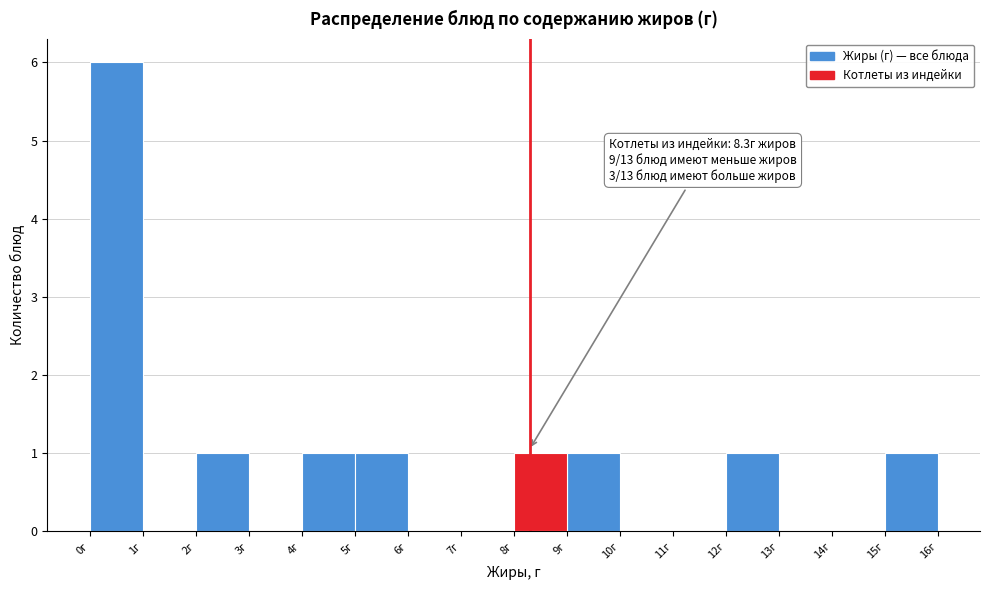

Which range on the x-axis has the tallest bar?

0 to 1